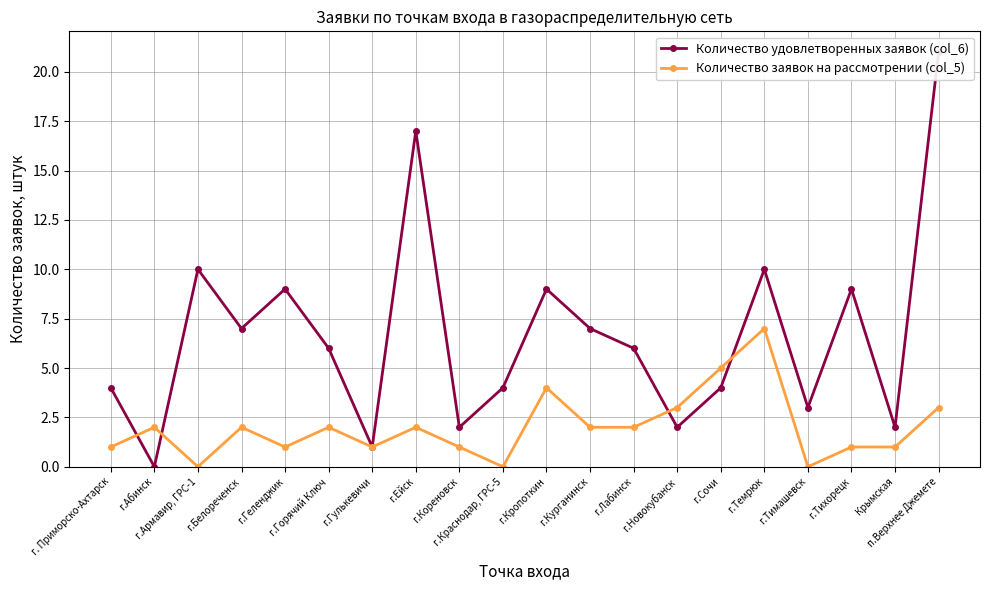

True or false: Количество удовлетворенных заявок (col_6) and Количество заявок на рассмотрении (col_5) intersect in this chart.

True